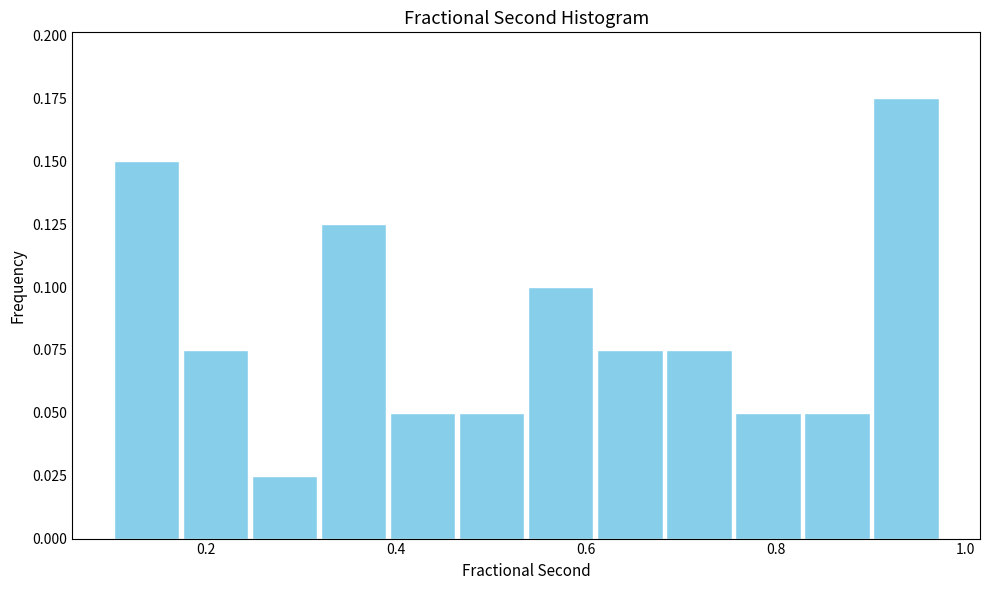

Read against the x-axis, roughly where is the centre of the tallest bar?

0.94